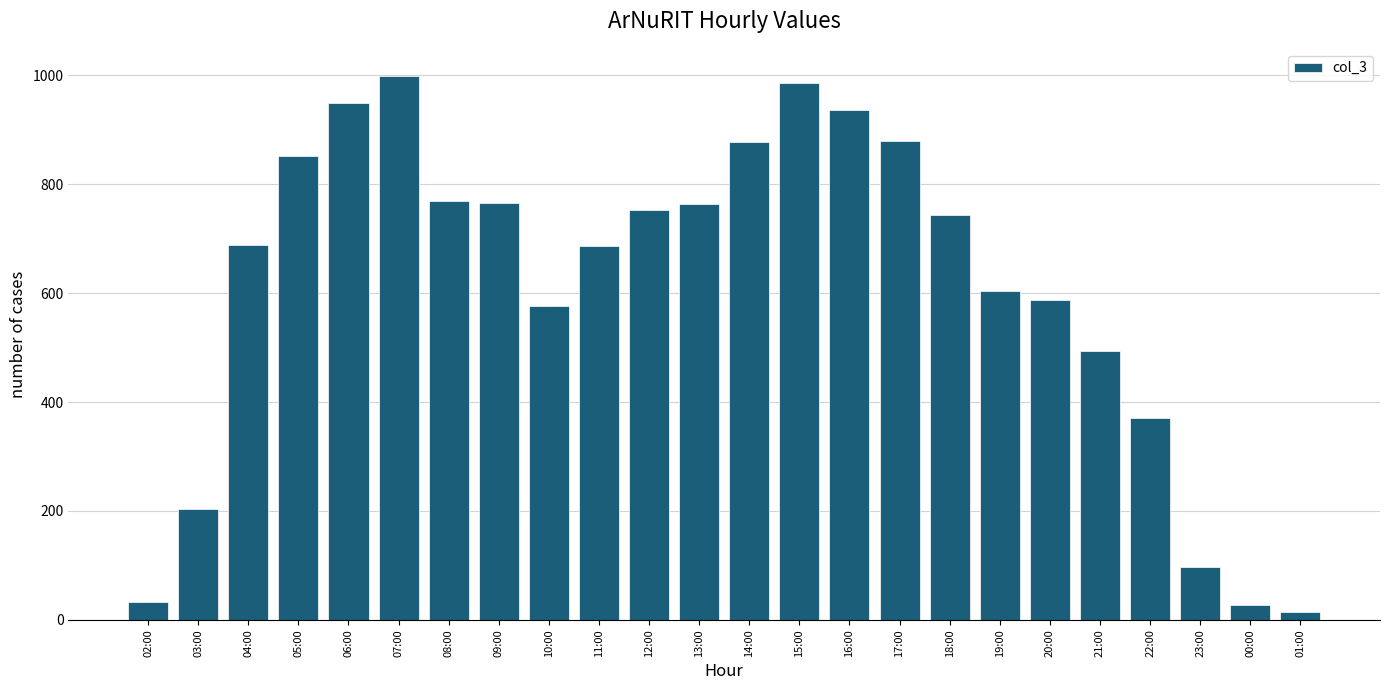

True or false: the data shows 576 at 10:00.

True